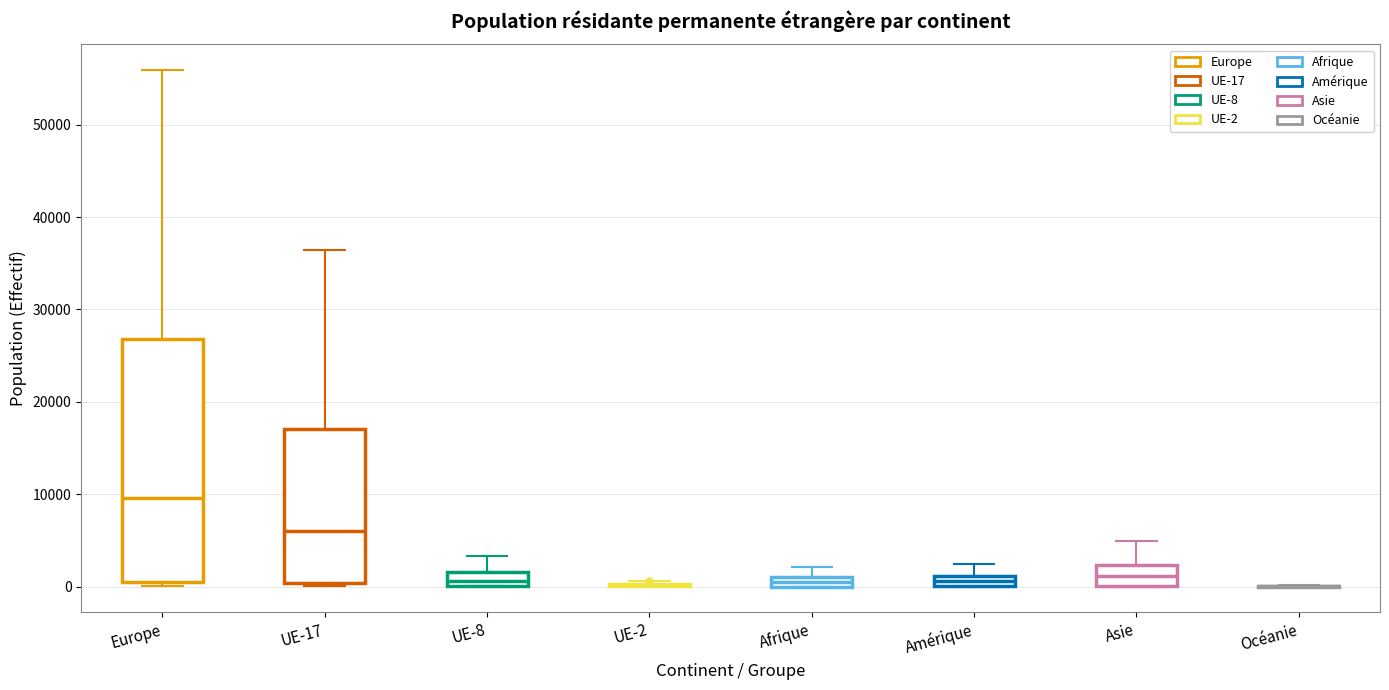

Which box is the tallest, from its lower edge to its upper edge?

Europe